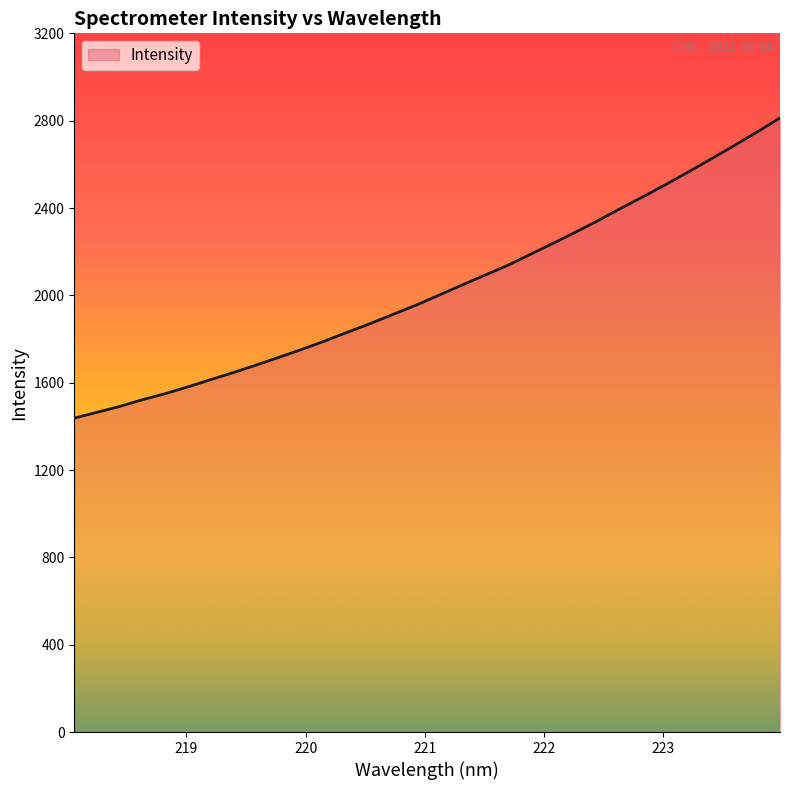

What is the difference between the maximum and minimum values?

1374.9